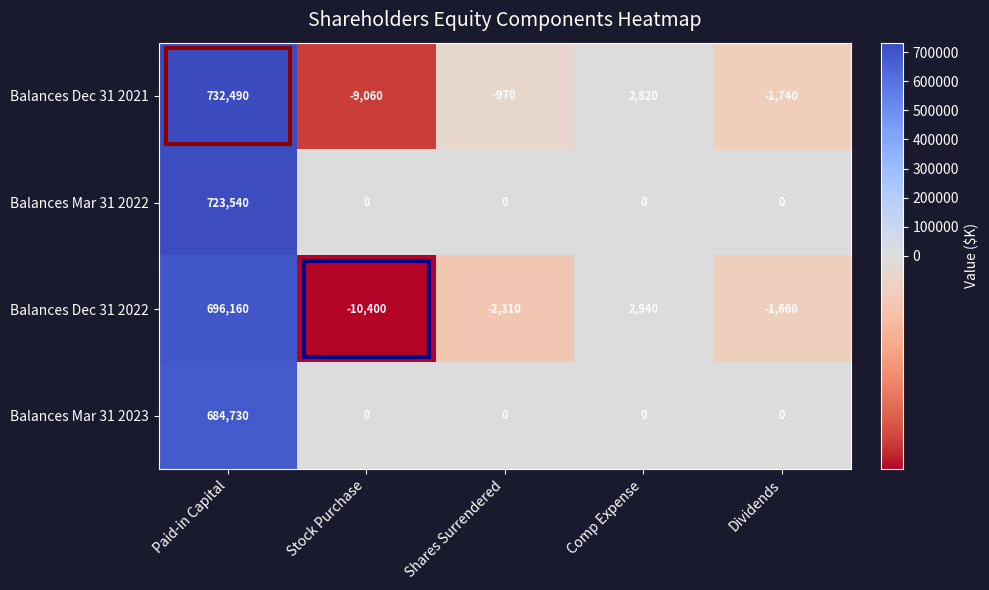

Rank the series by their maximum value, from highest to lowest.

Balances Dec 31 2021, Balances Mar 31 2022, Balances Dec 31 2022, Balances Mar 31 2023